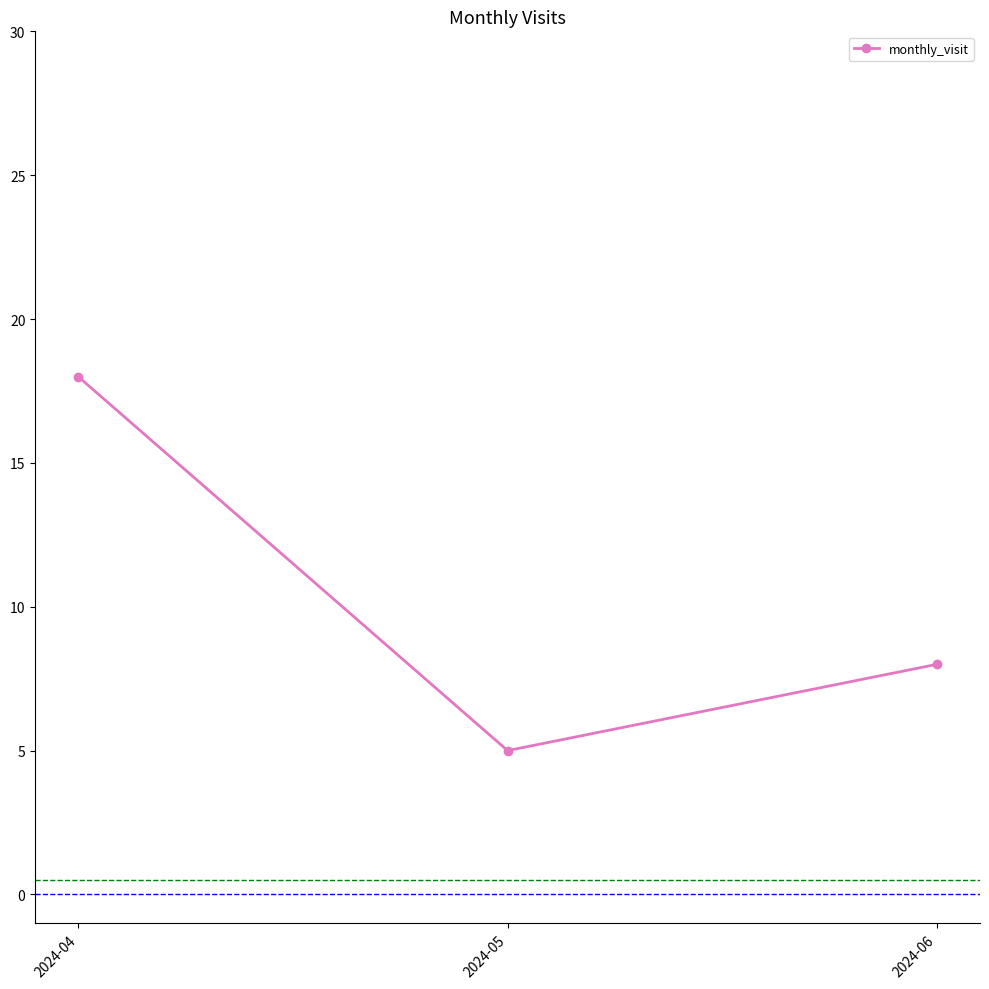

What is the ratio of the value at 2024-06 to the value at 2024-05?

1.6